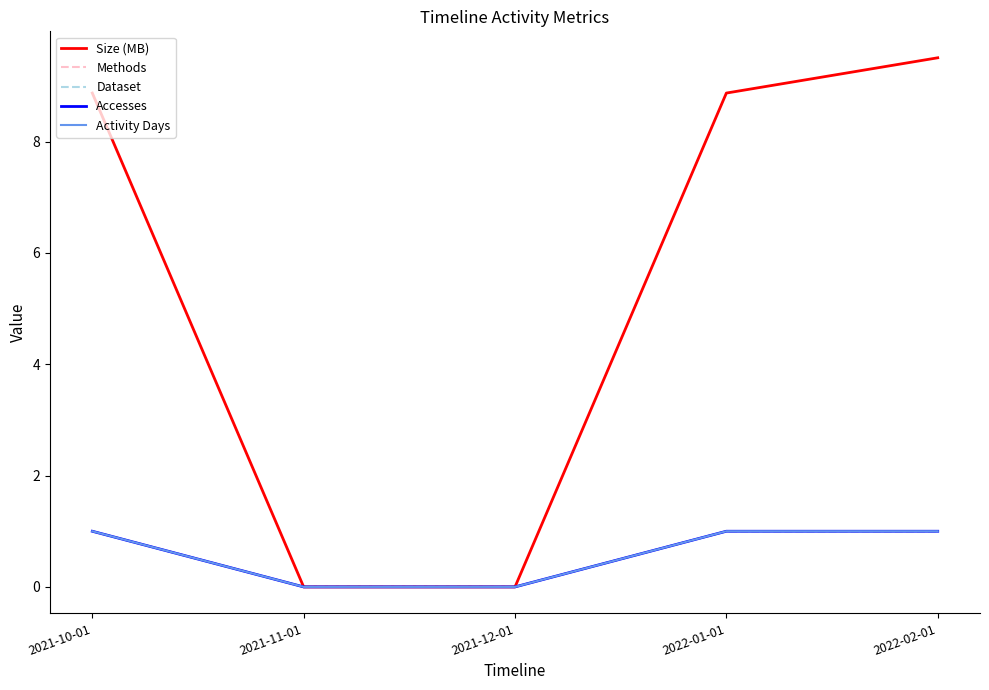

Is the value of Dataset at 2022-01-01 greater than the value of Activity Days at 2021-12-01?

Yes